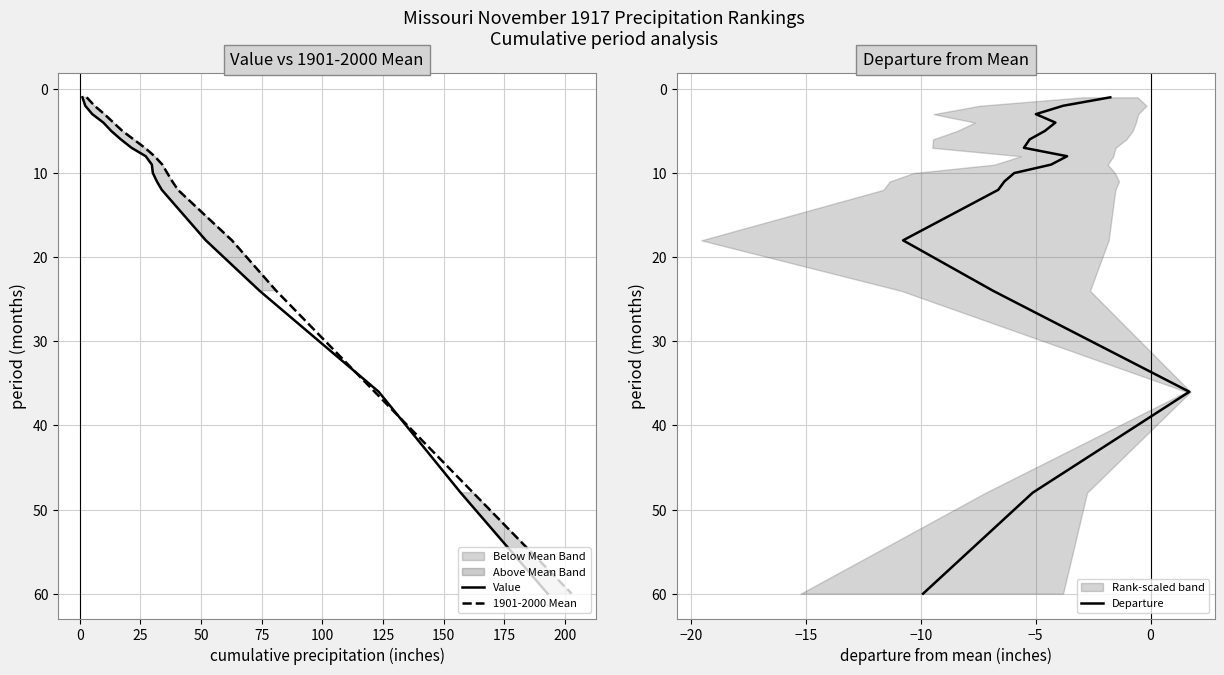

What is the minimum value shown in the chart?

1